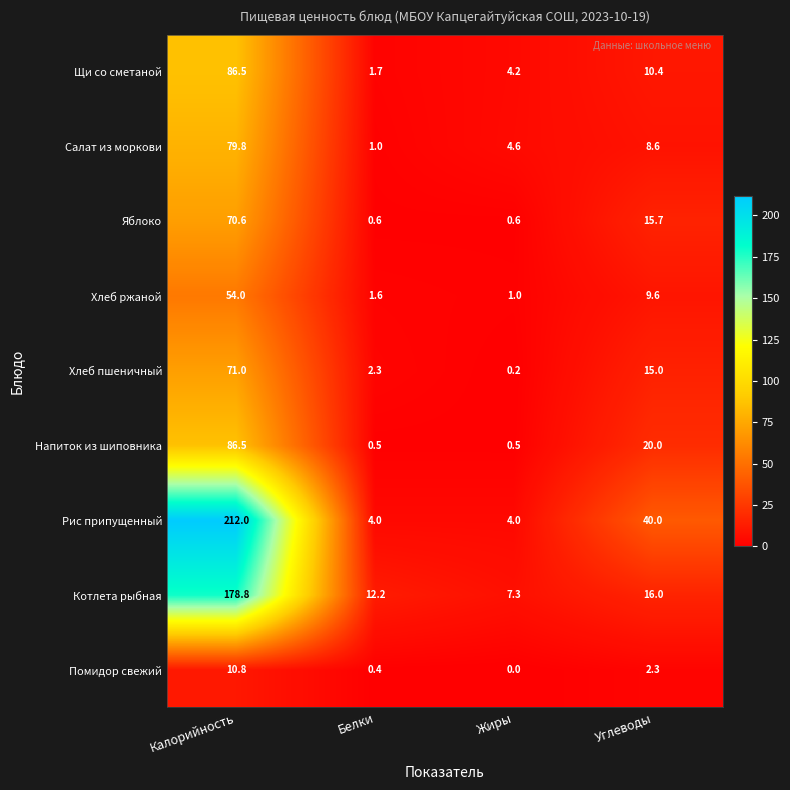

Which series changed the most between Калорийность and Белки?

Рис припущенный